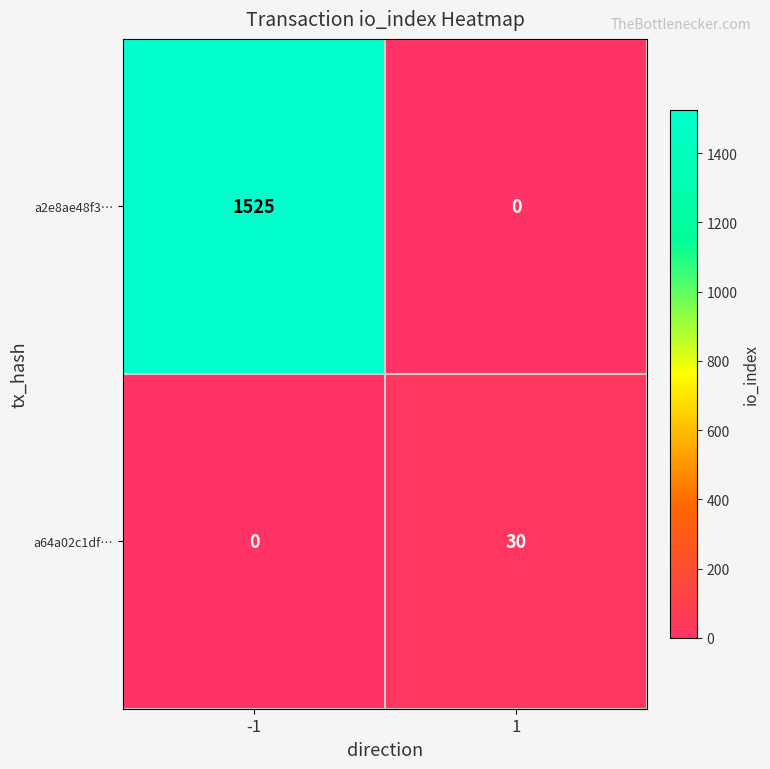

Rank the series by their average value, from highest to lowest.

a2e8ae48f3…, a64a02c1df…